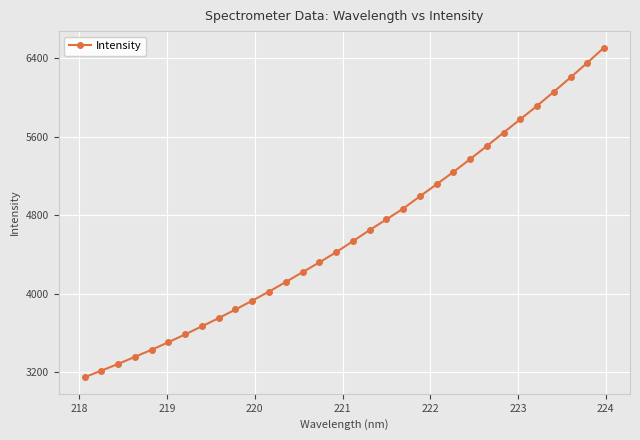

What is the sum of all values?

147294.2